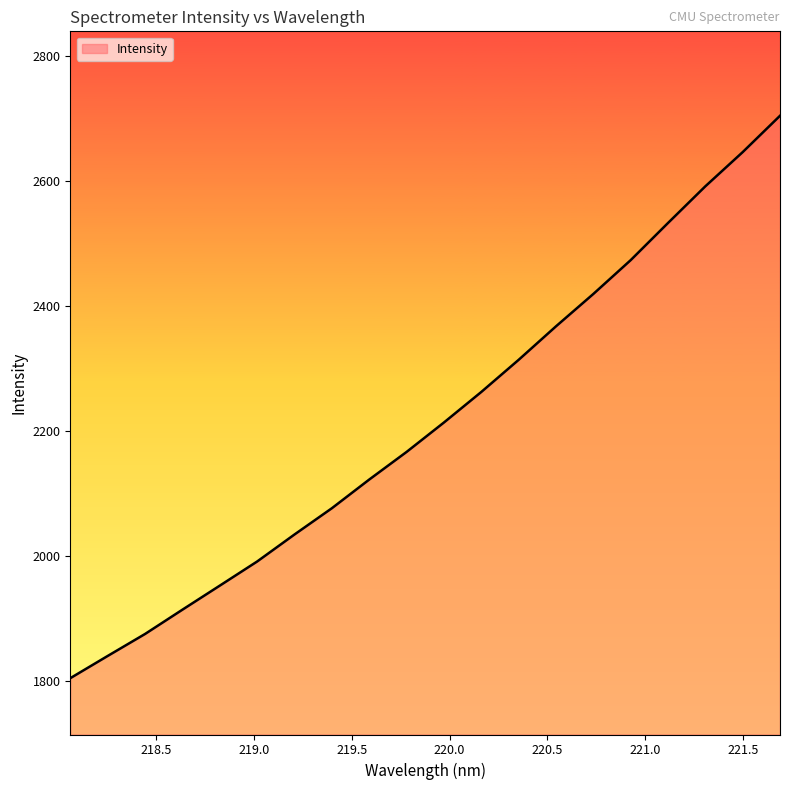

What is the greatest value displayed?

2704.5